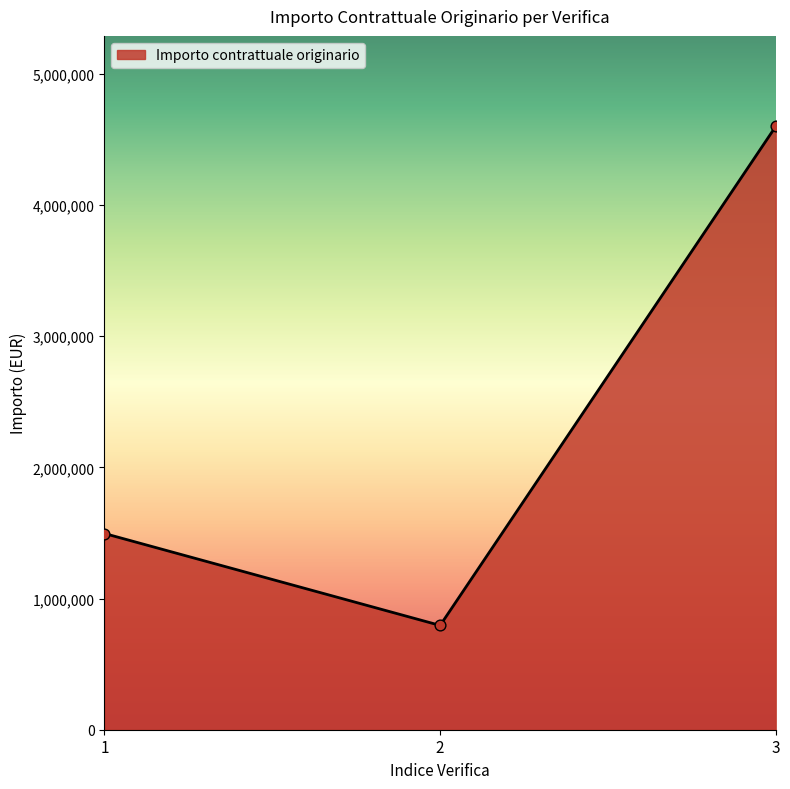

Between 2 and 1, which is larger?

1